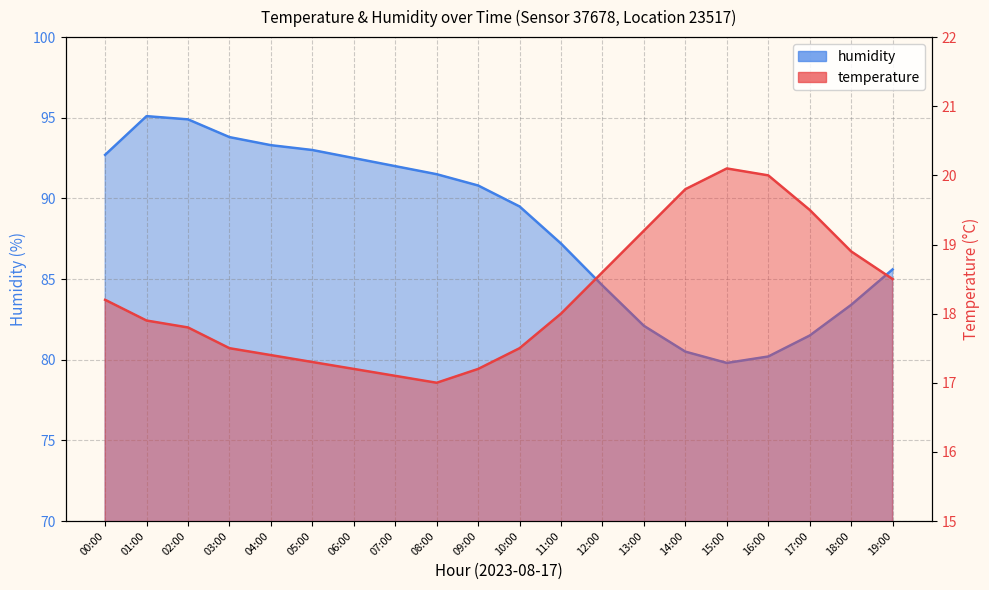

What is the minimum value shown in the chart?

17.0